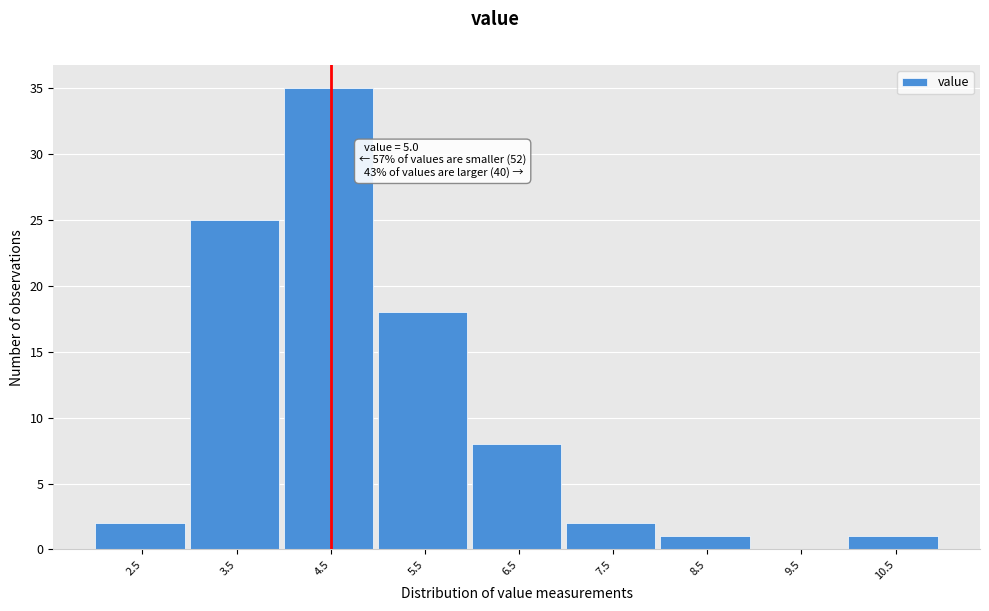

Reading right to left, extract all data points from this chart.

10.5=1	9.5=0	8.5=1	7.5=2	6.5=8	5.5=18	4.5=35	3.5=25	2.5=2